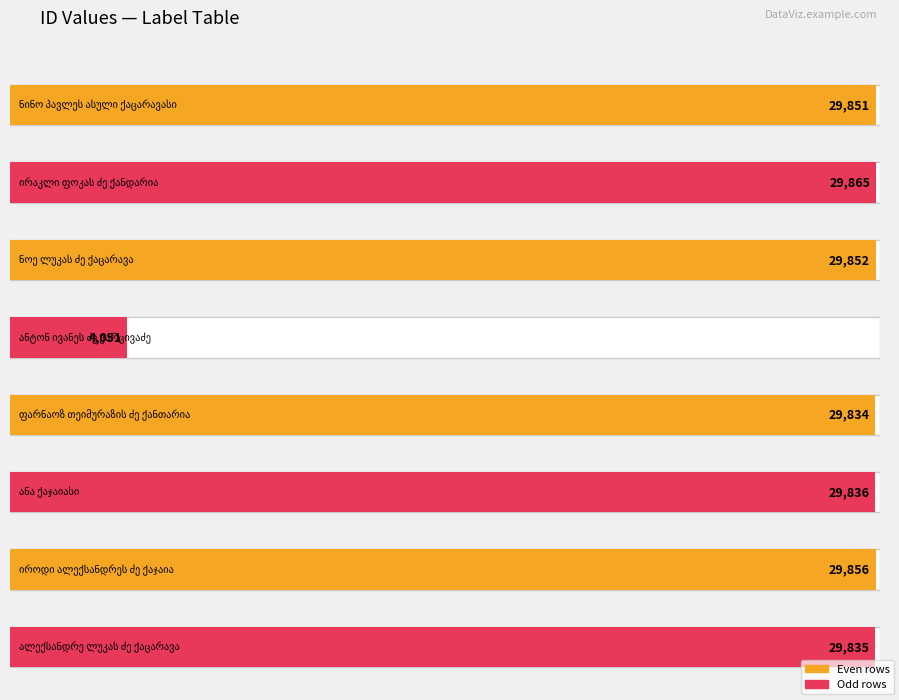

What is the label of the 1st bar from the right?

ალექსანდრე ლუკას ძე ქაცარავა